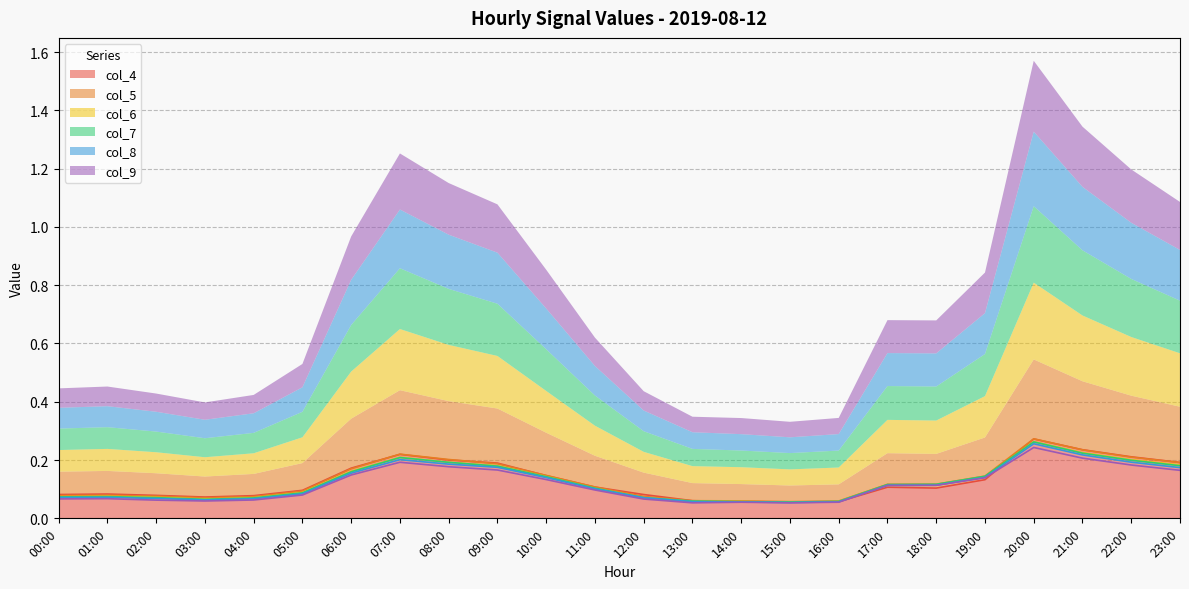

Does the chart have visible grid lines?

Yes